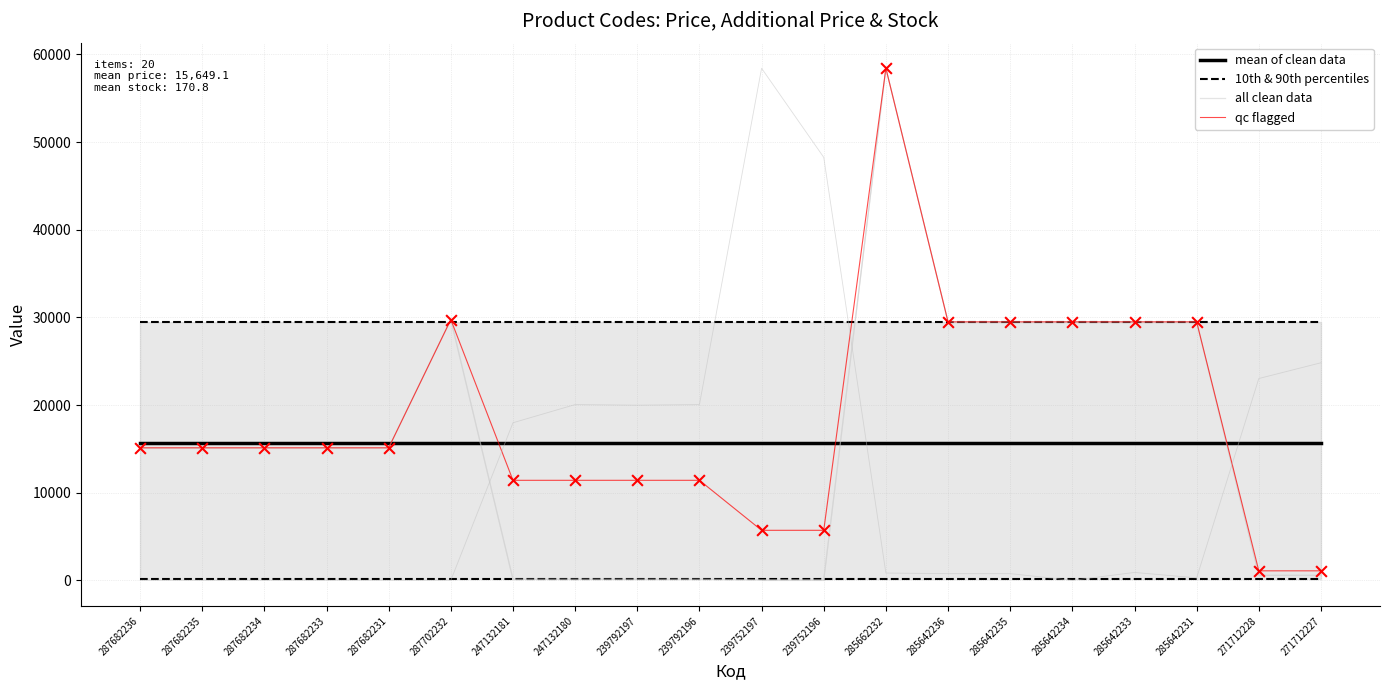

Which series contains the highest Y value?

all clean data